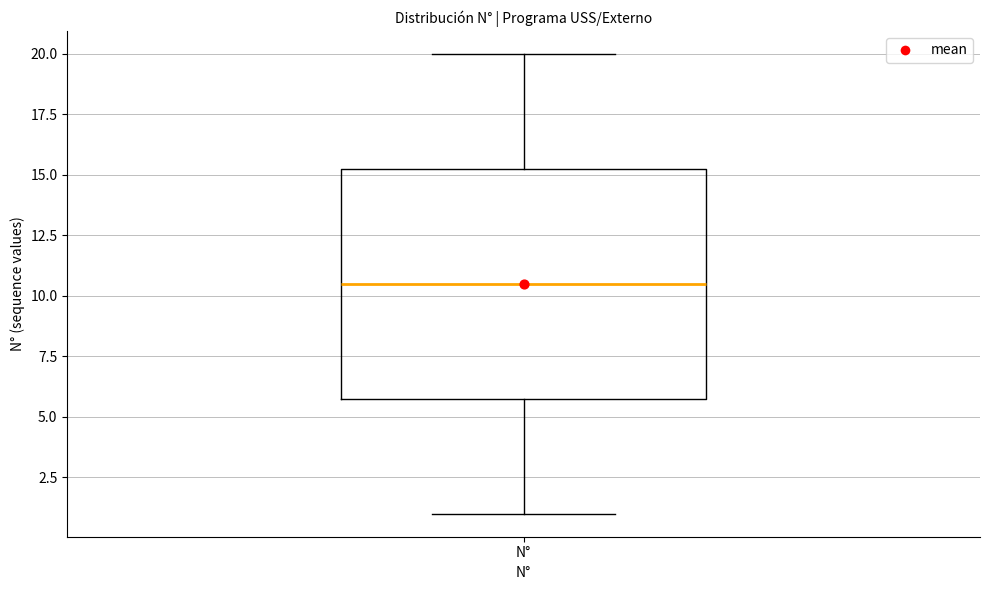

Read this box plot against the y-axis: the position of the median line, the range covered by the box, and the ends of both whiskers. The values are not printed on the chart, so give them approximately, as read against the axis.

median 10.5, box 6.0 to 15.5, whiskers 1.0 to 20.0